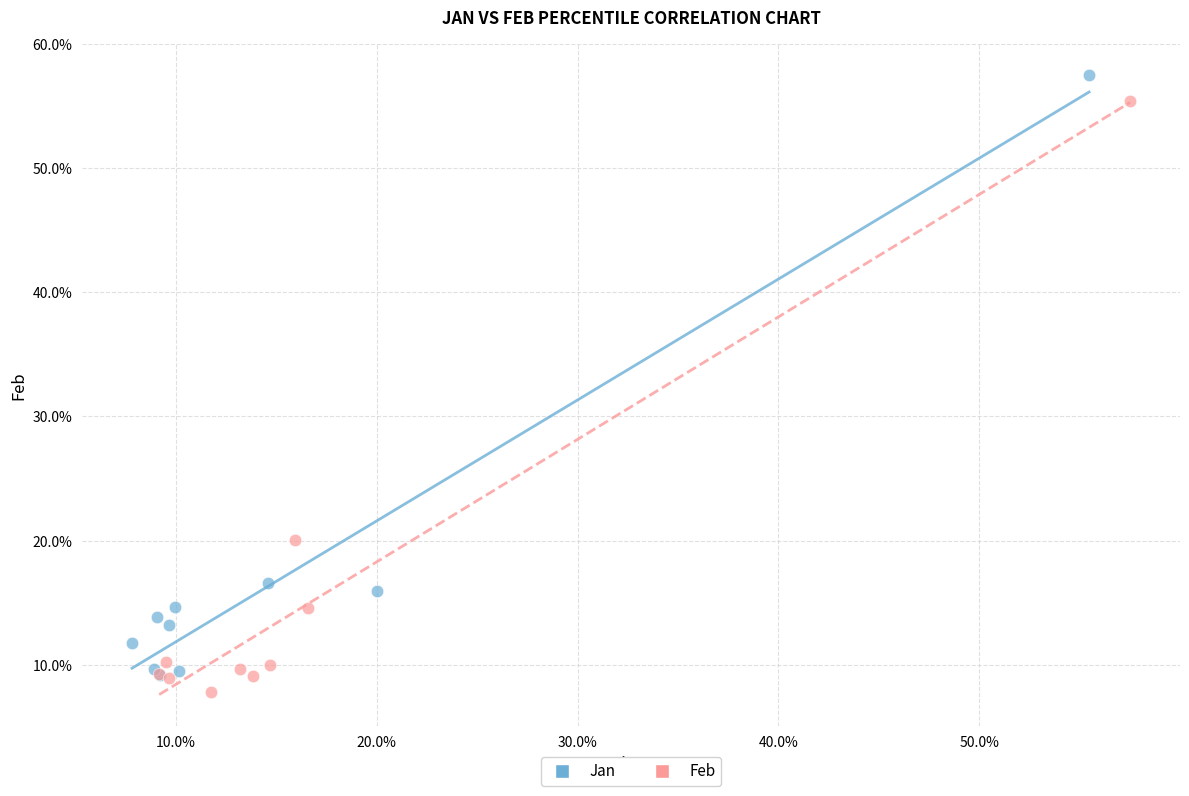

Which series has the widest spread of Y values?

Jan